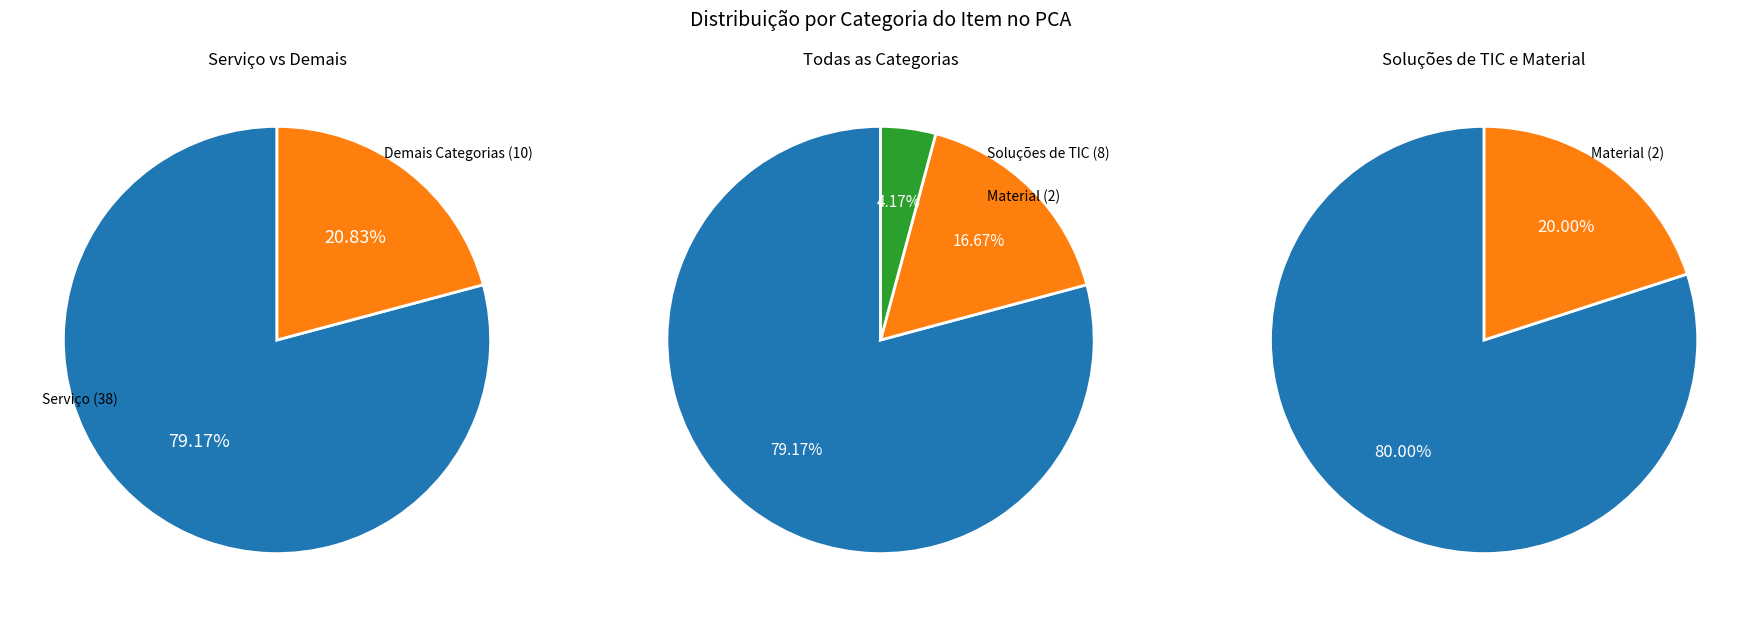

True or false: Soluções de TIC accounts for 17% of the total.

True